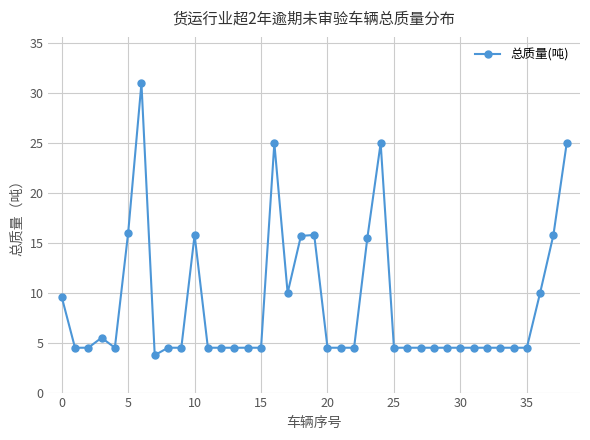

What is the maximum value shown in the chart?

31.0